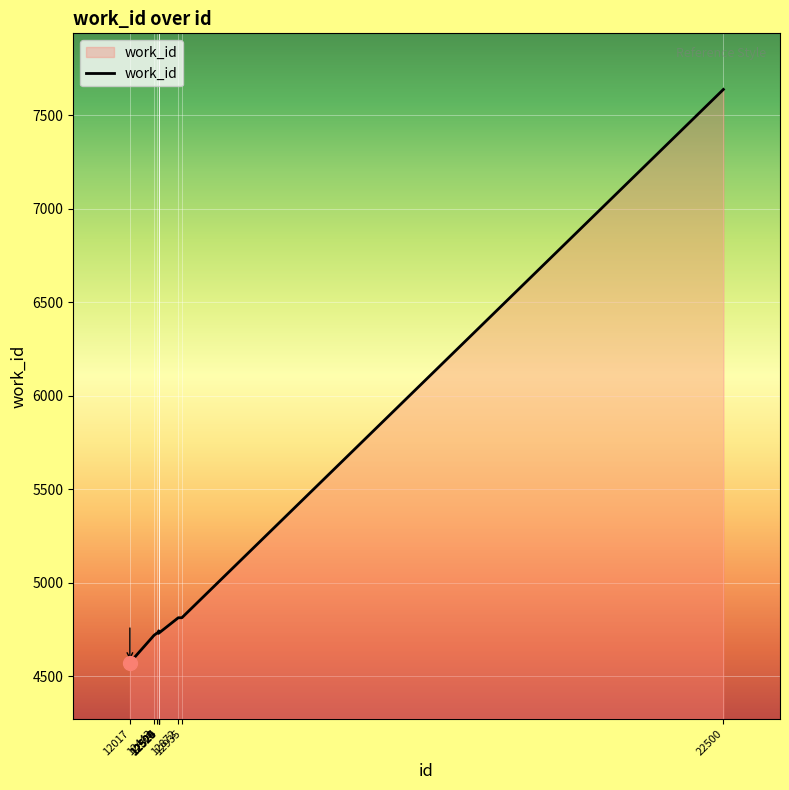

What is the maximum value shown in the chart?

7637